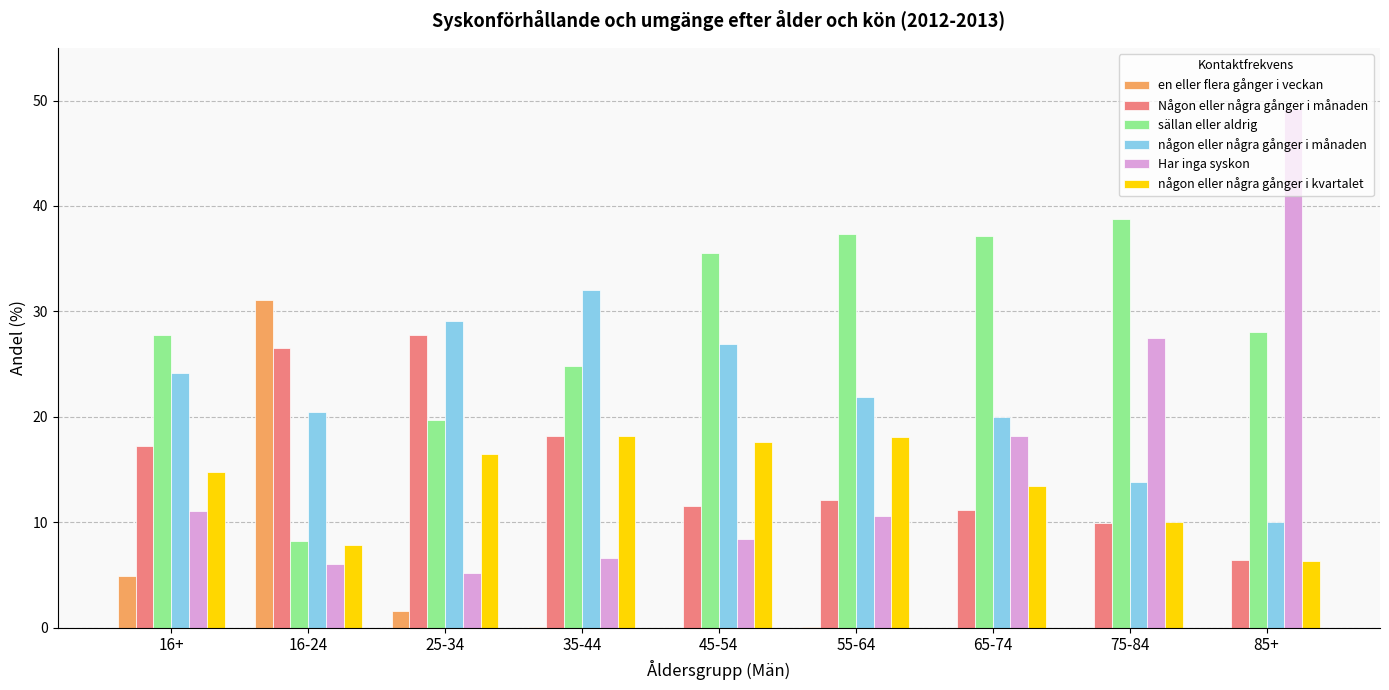

The Har inga syskon series shows 10.6 at 55-64. True or false?

True